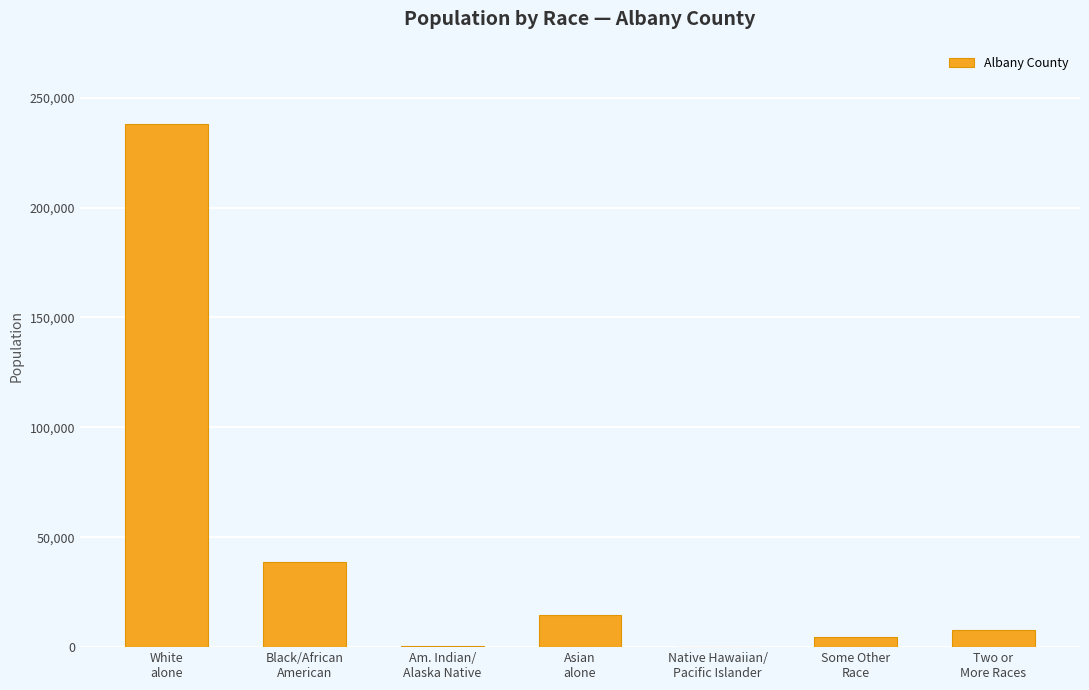

What is the difference between the values at White
alone and Am. Indian/
Alaska Native?

237219